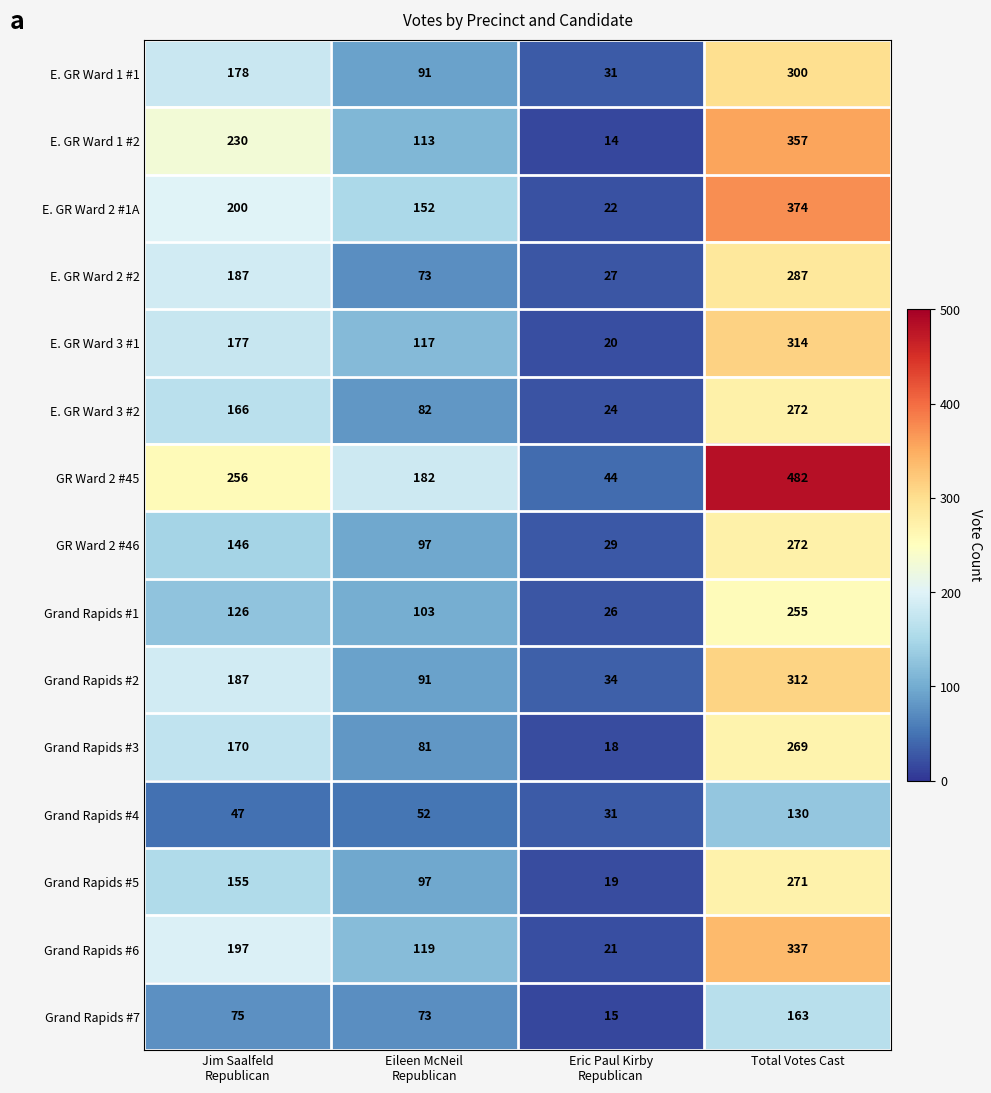

True or false: GR Ward 2 #46 has a value of 272 at Total Votes Cast.

True